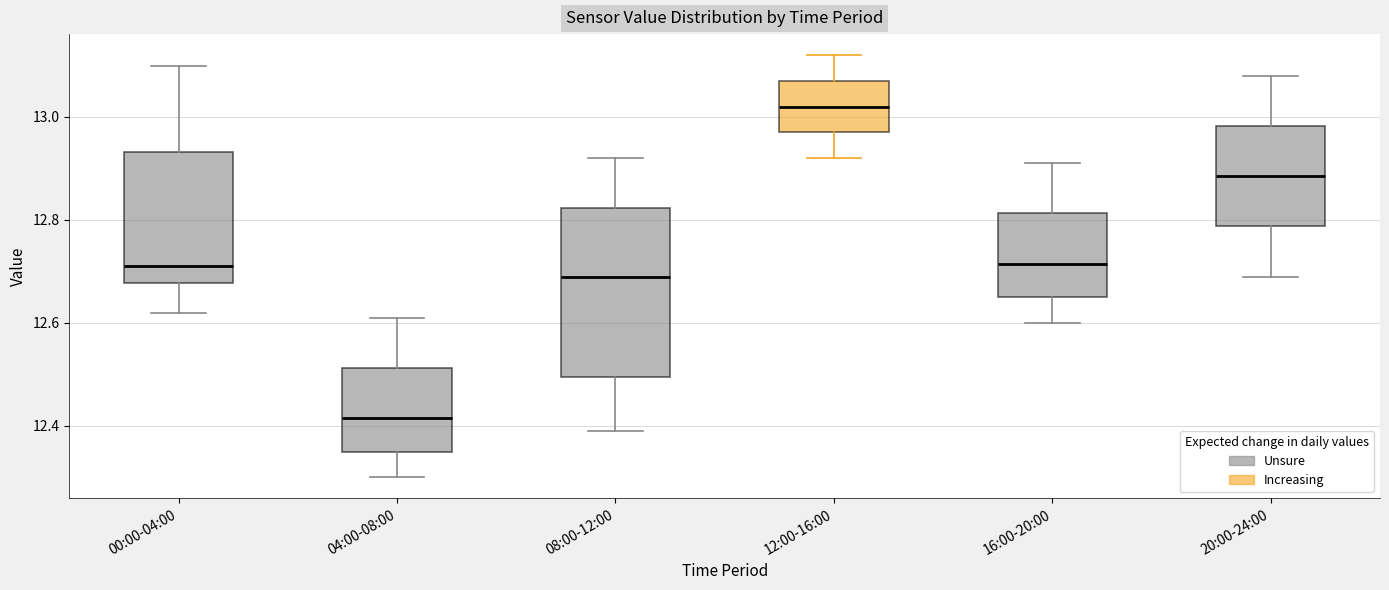

Reading left to right, transcribe this box plot: for each box, give where its median line is, the range the box spans, and where its two whiskers end, as read against the y-axis. The values are not printed on the chart, so give them approximately, as read against the axis.

00:00-04:00: median 12.72, box 12.68 to 12.94, whiskers 12.62 to 13.10
04:00-08:00: median 12.42, box 12.36 to 12.52, whiskers 12.30 to 12.62
08:00-12:00: median 12.70, box 12.50 to 12.82, whiskers 12.40 to 12.92
12:00-16:00: median 13.02, box 12.98 to 13.08, whiskers 12.92 to 13.12
16:00-20:00: median 12.72, box 12.66 to 12.82, whiskers 12.60 to 12.92
20:00-24:00: median 12.88, box 12.78 to 12.98, whiskers 12.70 to 13.08